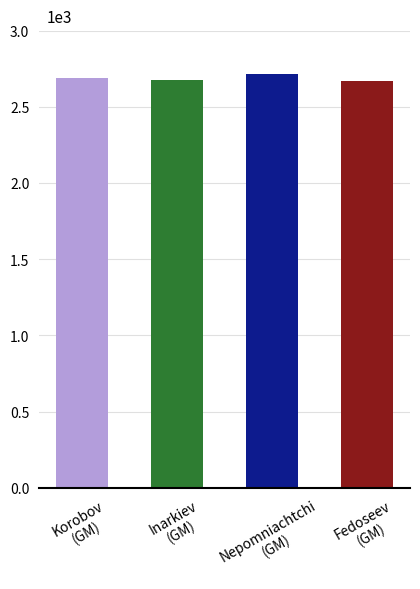

Reading left to right, transcribe all the data shown in this chart.

2687	2675	2714	2668